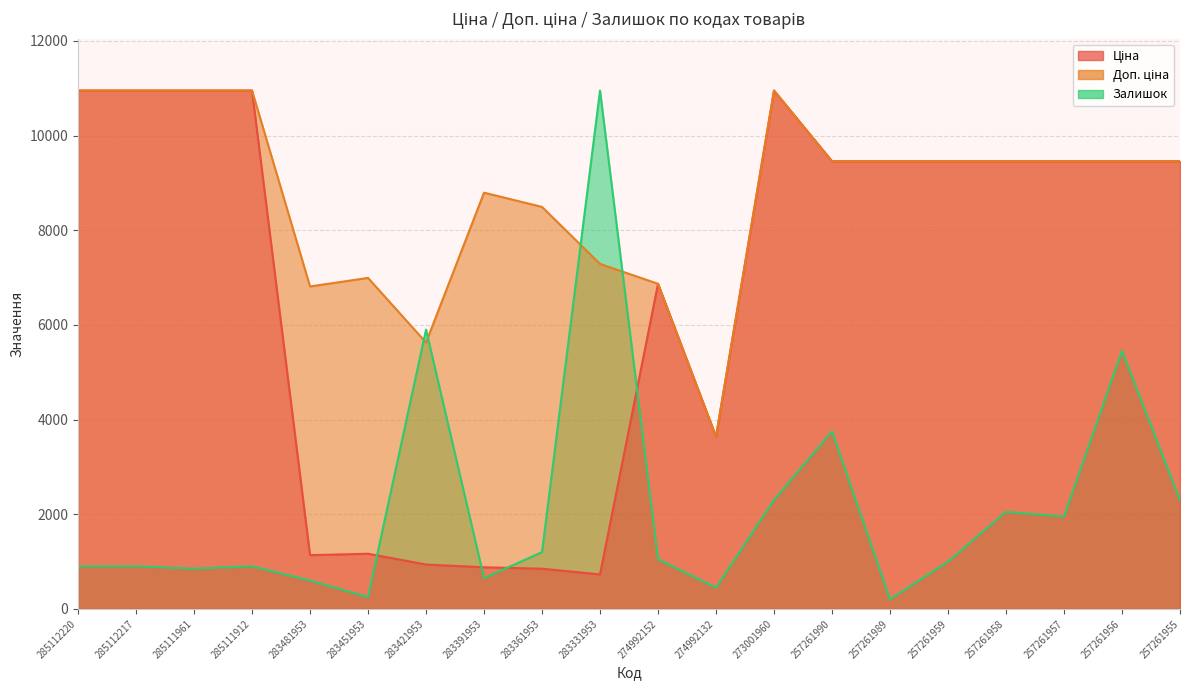

Is the value of Ціна at 283451953 greater than the value of Залишок at 274992132?

Yes